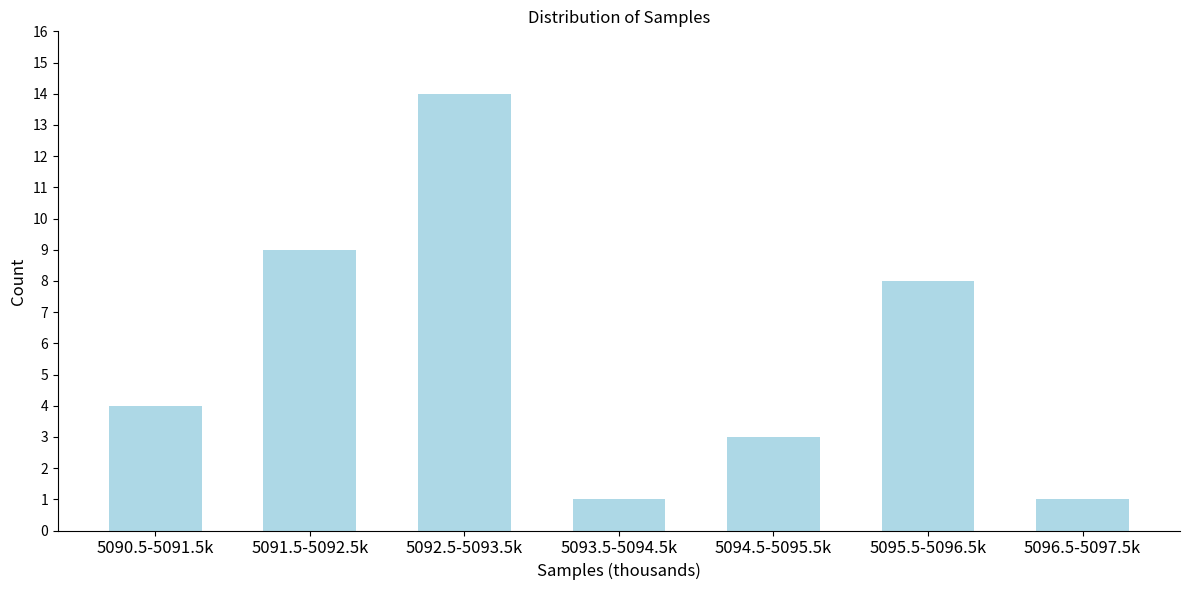

Reading left to right, list all the values displayed in this chart.

5090.5-5091.5k=4	5091.5-5092.5k=9	5092.5-5093.5k=14	5093.5-5094.5k=1	5094.5-5095.5k=3	5095.5-5096.5k=8	5096.5-5097.5k=1